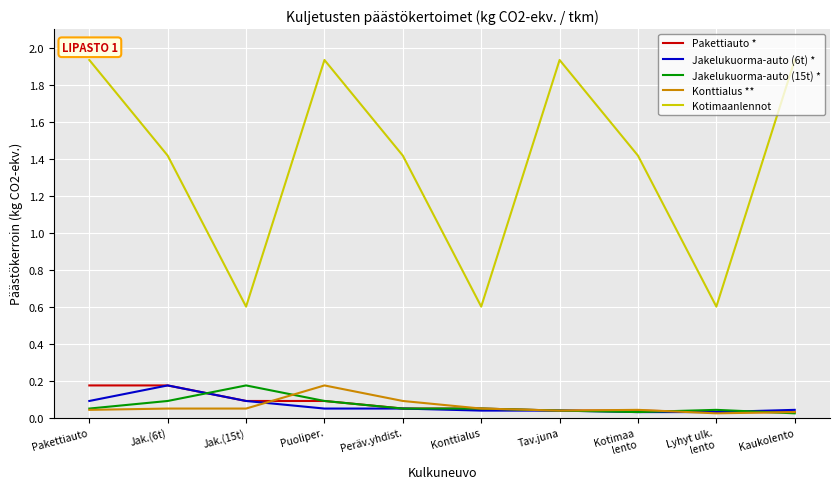

True or false: Jakelukuorma-auto (15t) * and Kotimaanlennot cross at least once.

False